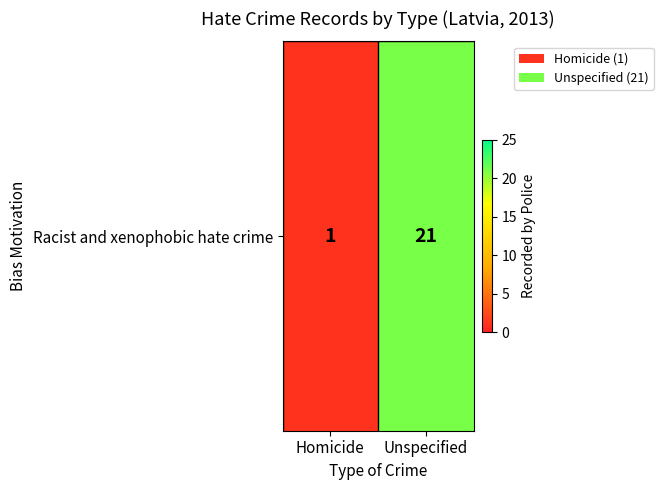

At which category does the chart reach its peak across all series?

Unspecified